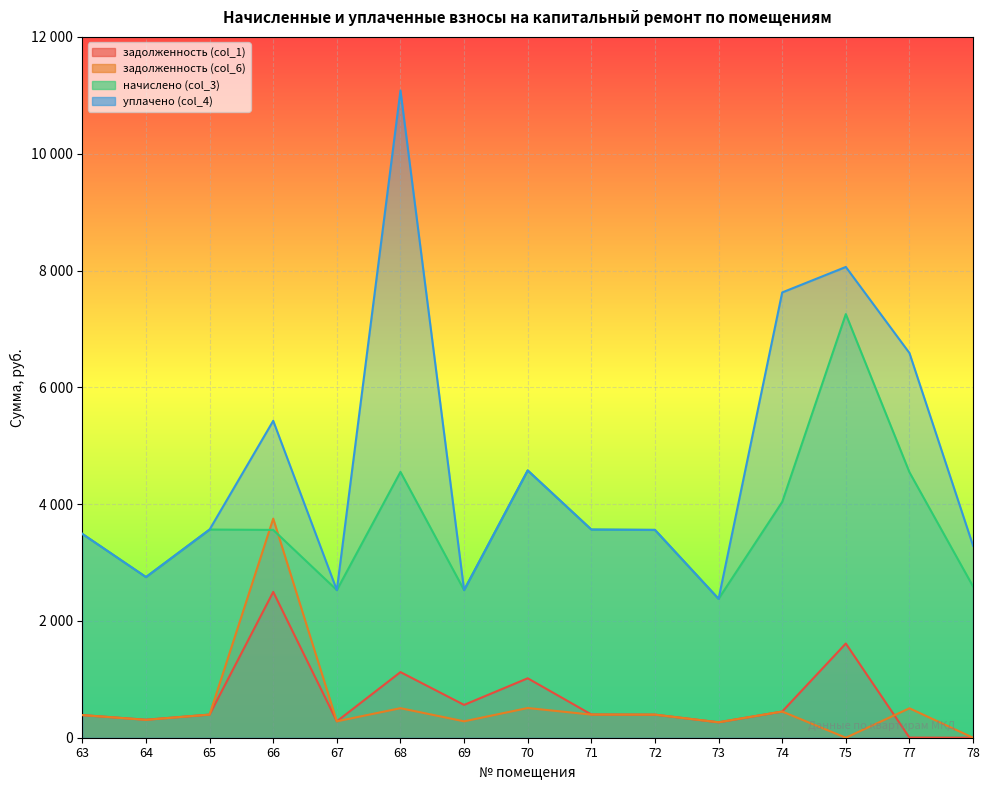

Read the уплачено (col_4) value at 71.

3564.5